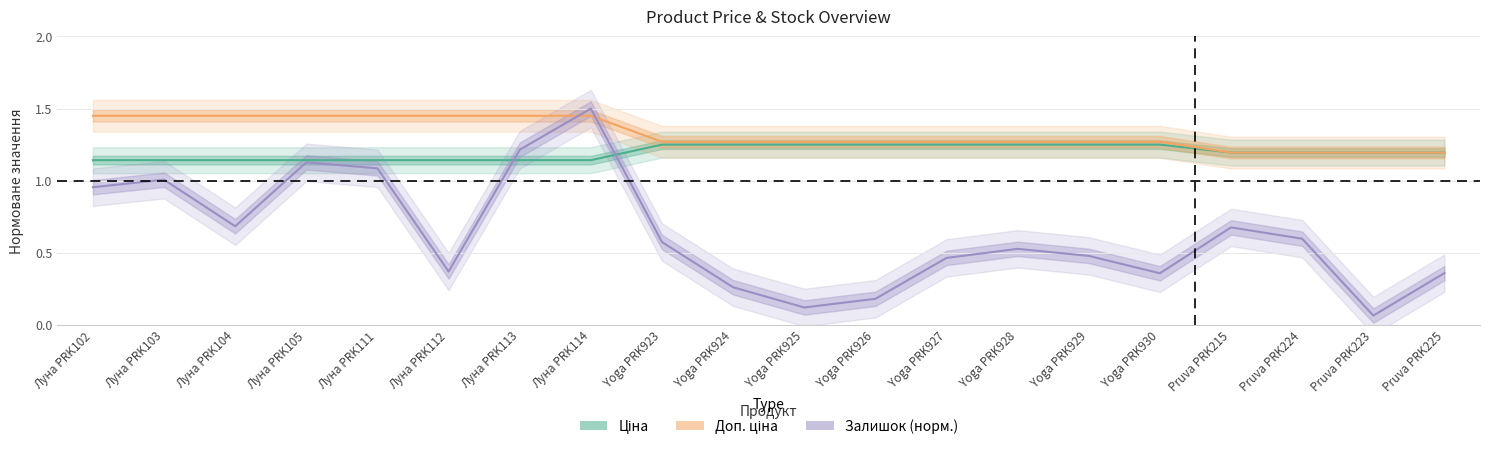

Between Yoga PRK924 and Yoga PRK929, which series saw the biggest shift?

Залишок (норм.)